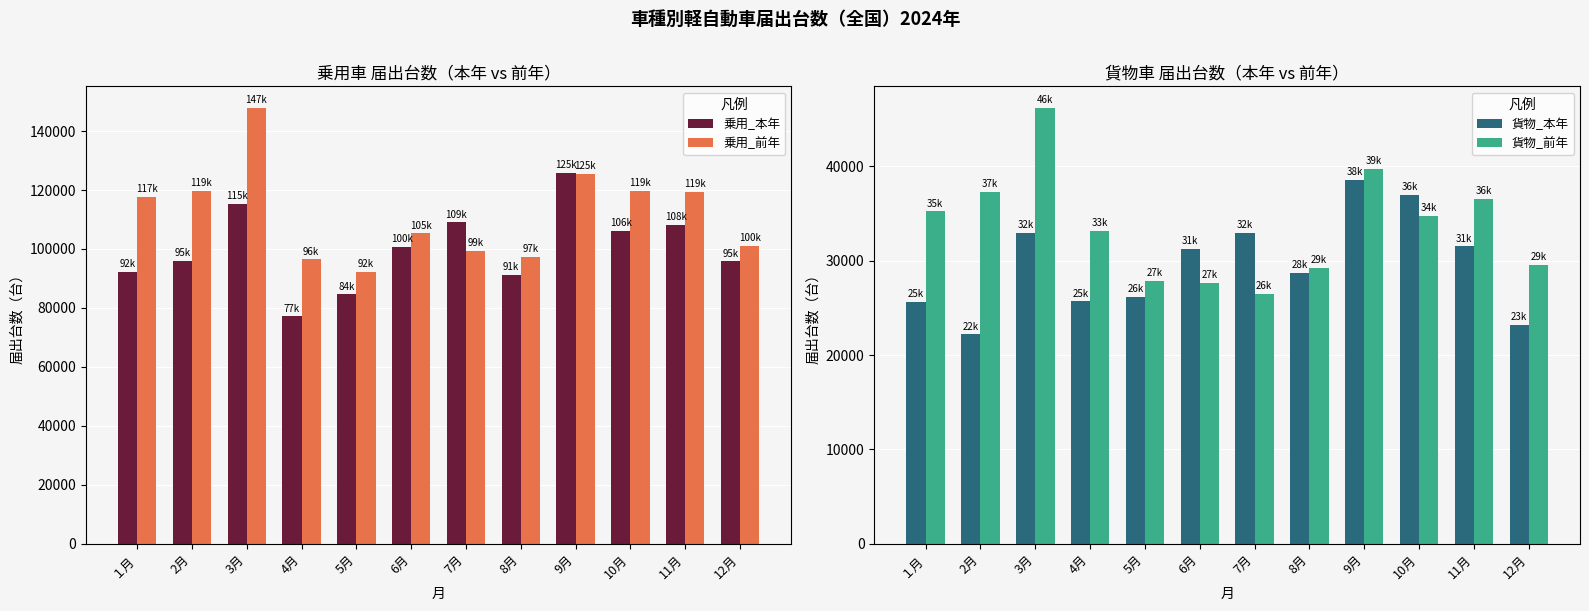

What is the difference between the maximum and second lowest values in the 貨物_本年 series?

15314